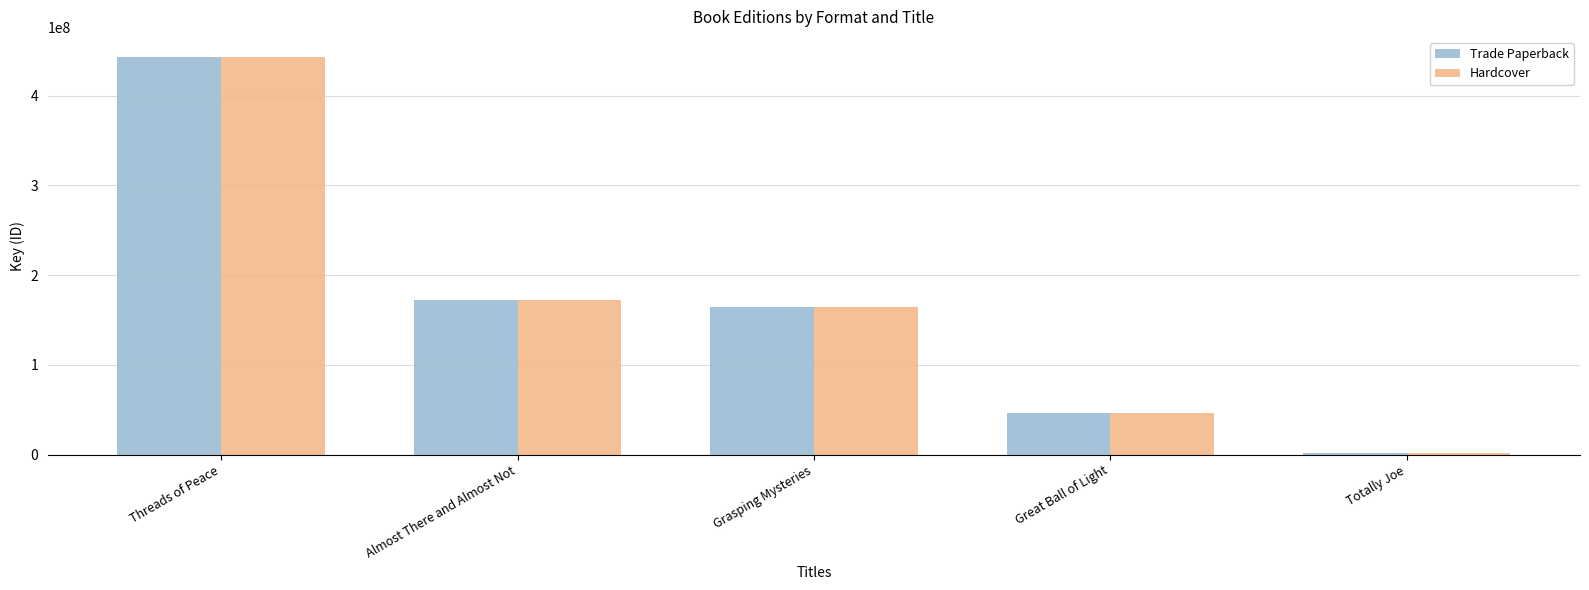

True or false: Trade Paperback has a value of 46804790 at Great Ball of Light.

True